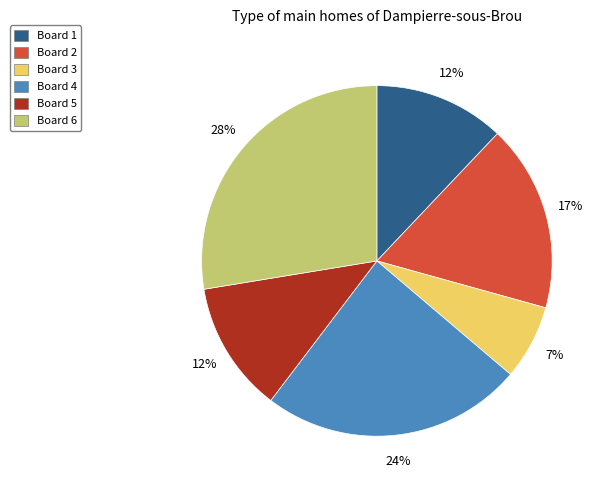

Between Board 1 and Board 2, which is larger?

Board 2